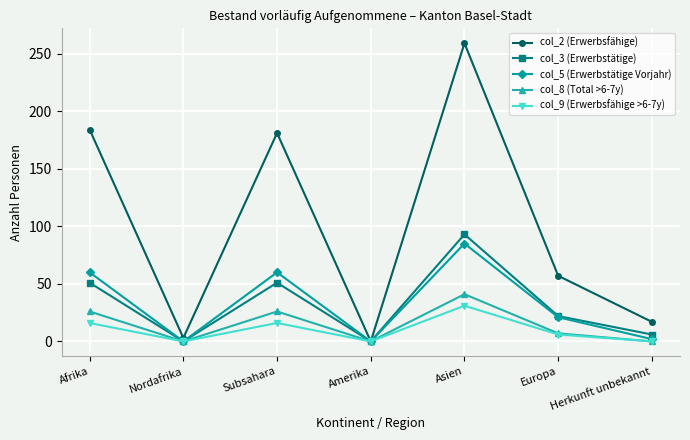

Which series has the largest range (max minus min)?

col_2 (Erwerbsfähige)